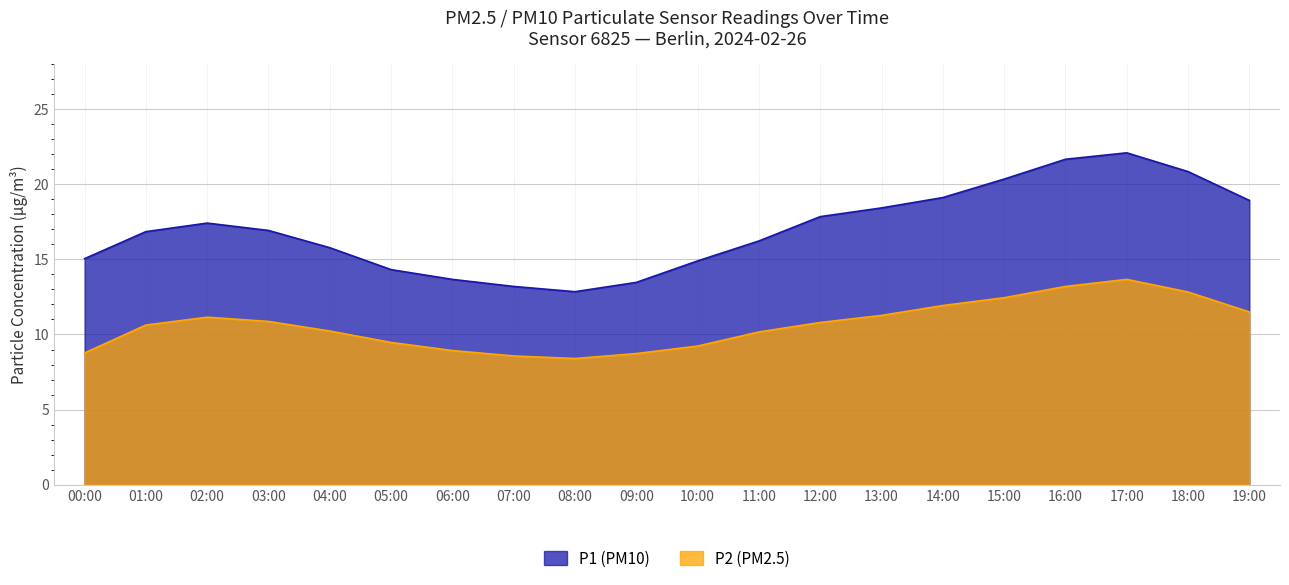

True or false: P2 and P1 intersect in this chart.

False